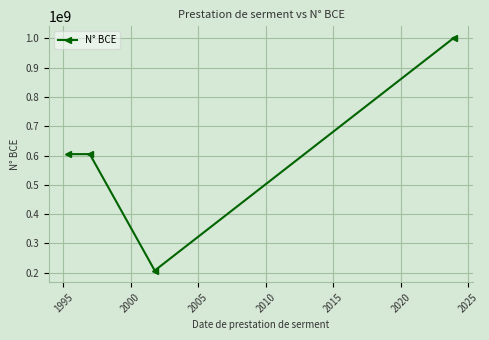

What is the sum of all values?

2418579784